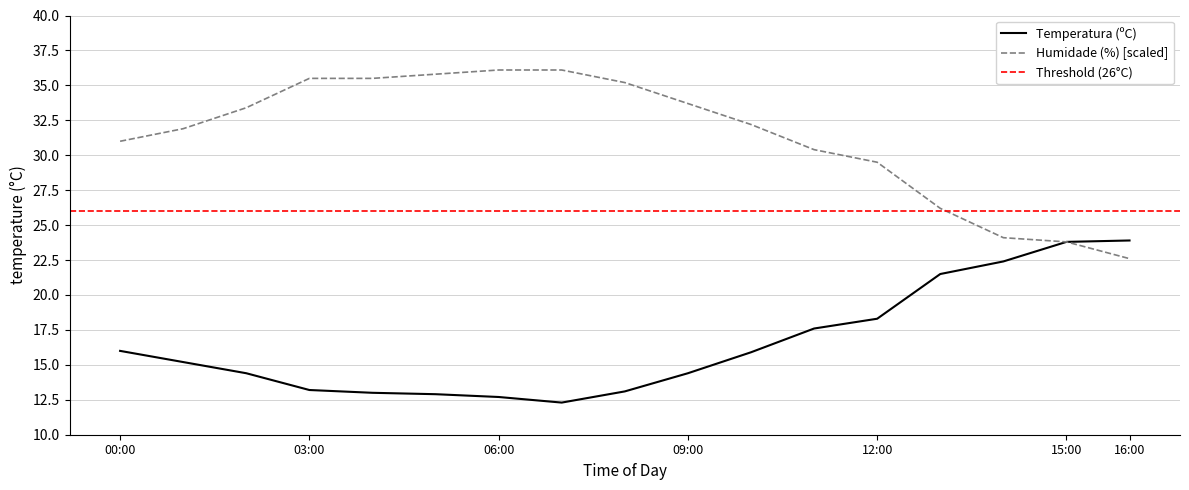

List the series in order of their overall mean, lowest first.

Temperatura (ºC), Humidade (%)